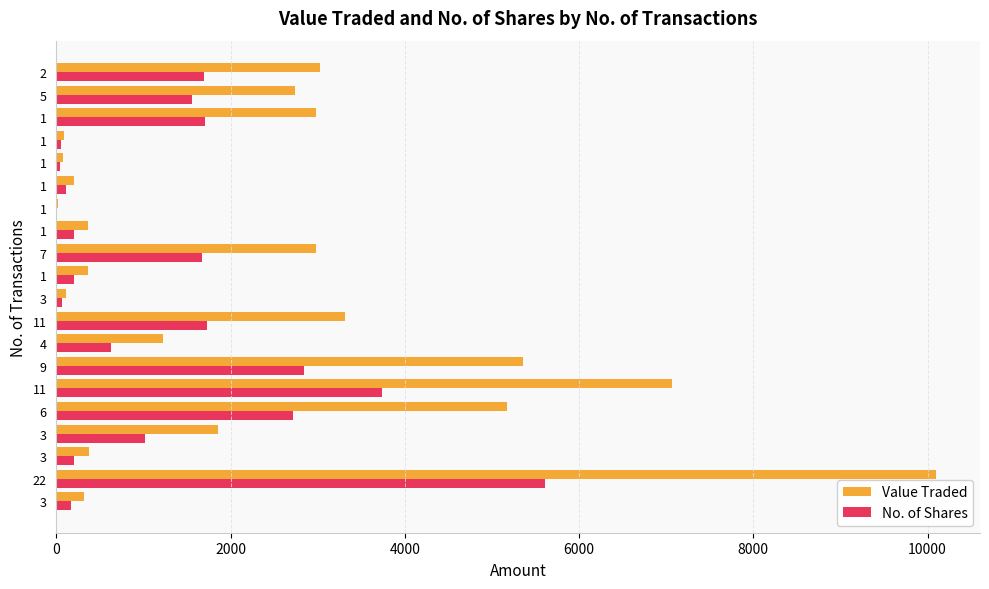

What is the value of the No. of Shares bar at the 13th from the left?

209